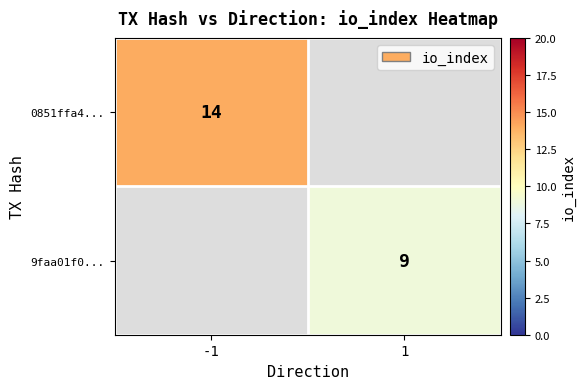

Is it true that 0851ffa4... equals 14 at -1?

True